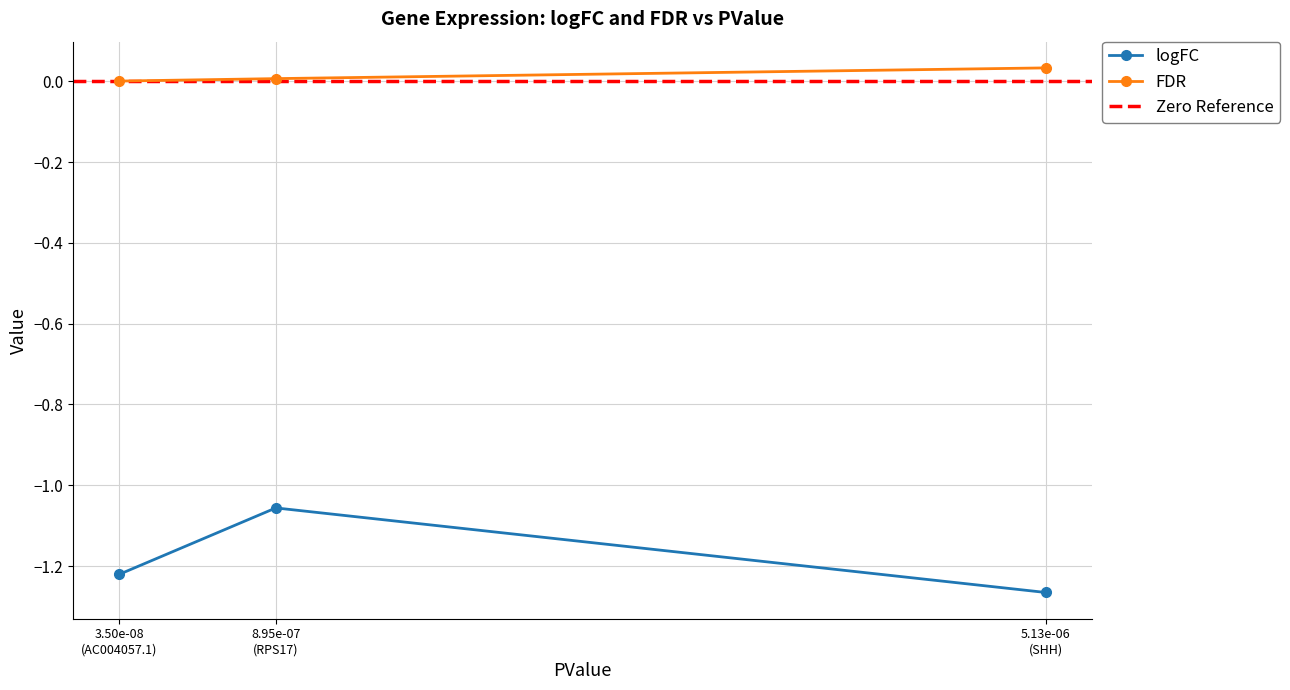

At 3.50e-08 (AC004057.1), list the series in order from smallest to largest.

logFC, FDR